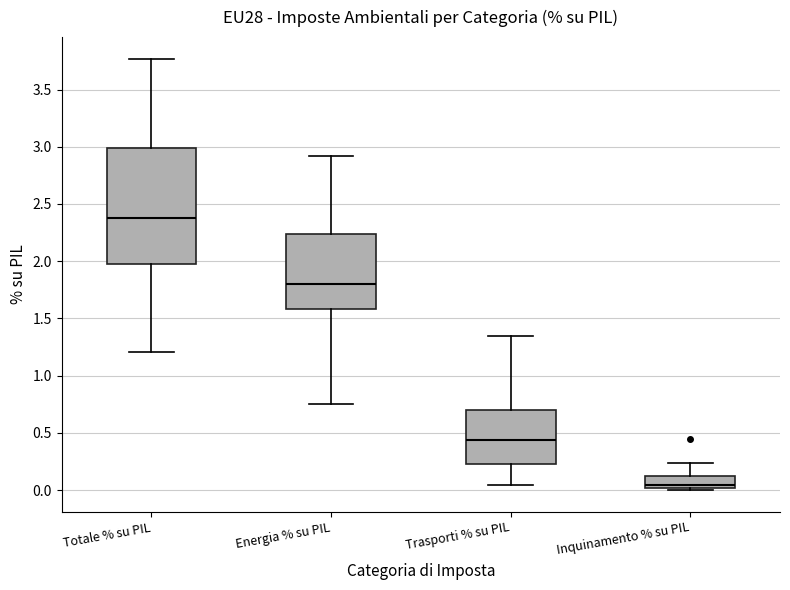

Reading left to right, read every box against the y-axis: the position of its median line, the range the box covers, and the ends of its whiskers. The values are not printed on the chart, so give them approximately, as read against the axis.

Totale % su PIL: median 2.40, box 2.00 to 3.00, whiskers 1.20 to 3.75
Energia % su PIL: median 1.80, box 1.60 to 2.25, whiskers 0.75 to 2.90
Trasporti % su PIL: median 0.45, box 0.25 to 0.70, whiskers 0.05 to 1.35
Inquinamento % su PIL: median 0.05, box 0.00 to 0.15, whiskers 0.00 (just below the box's lower edge) to 0.25